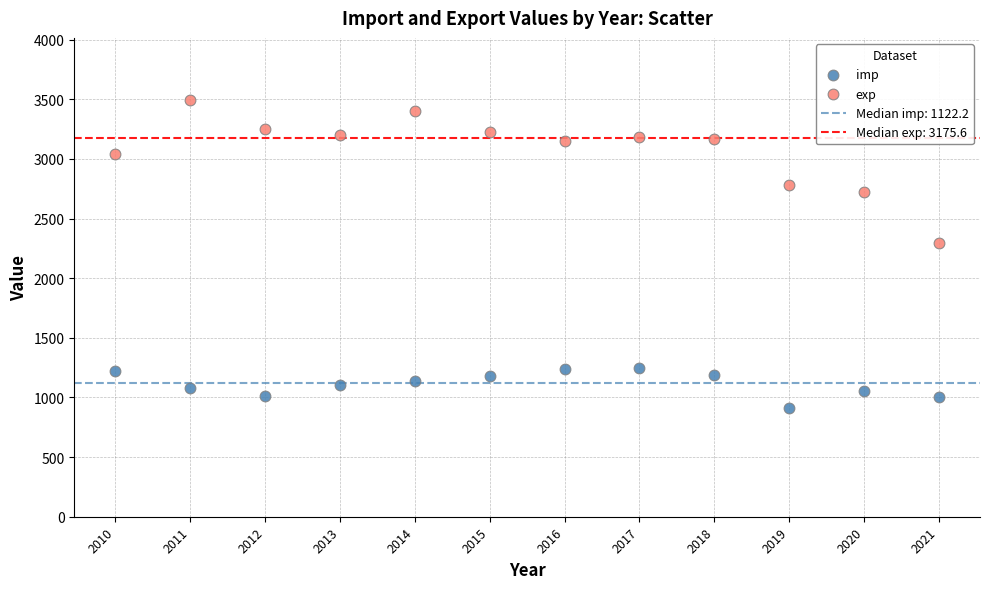

Which series has the widest spread of Y values?

exp